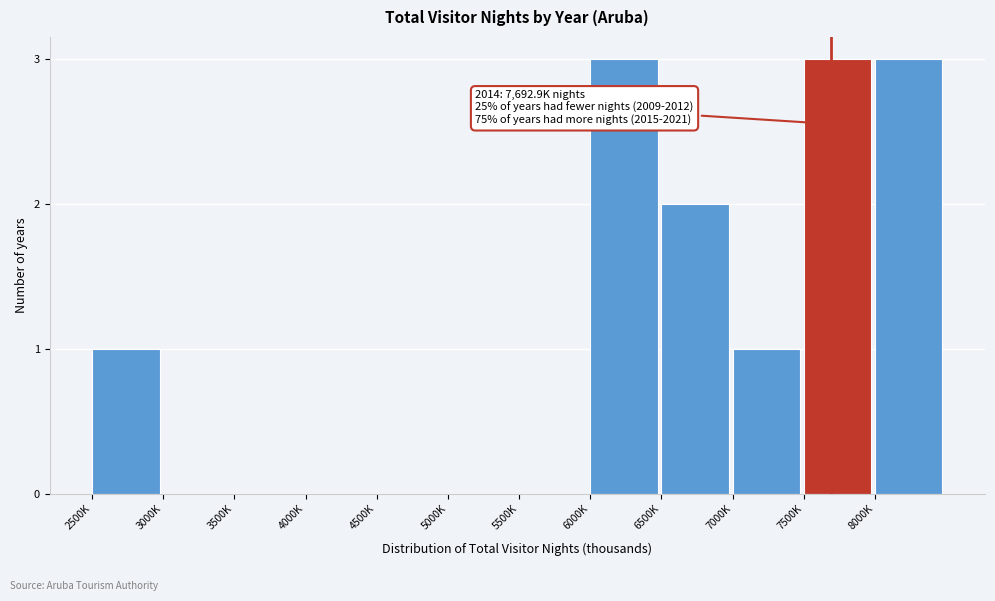

Reading left to right, list all the values displayed in this chart.

2500K=1	3000K=0	3500K=0	4000K=0	4500K=0	5000K=0	5500K=0	6000K=3	6500K=2	7000K=1	7500K=3	8000K=3